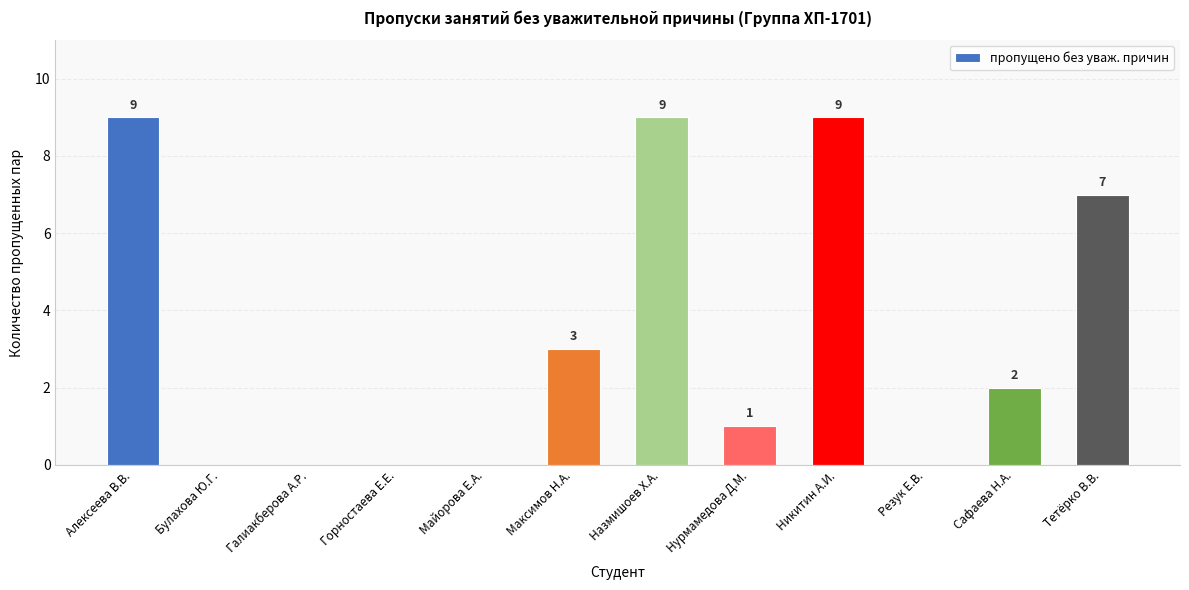

Where is the data nearest to the value 4?

Максимов Н.А.